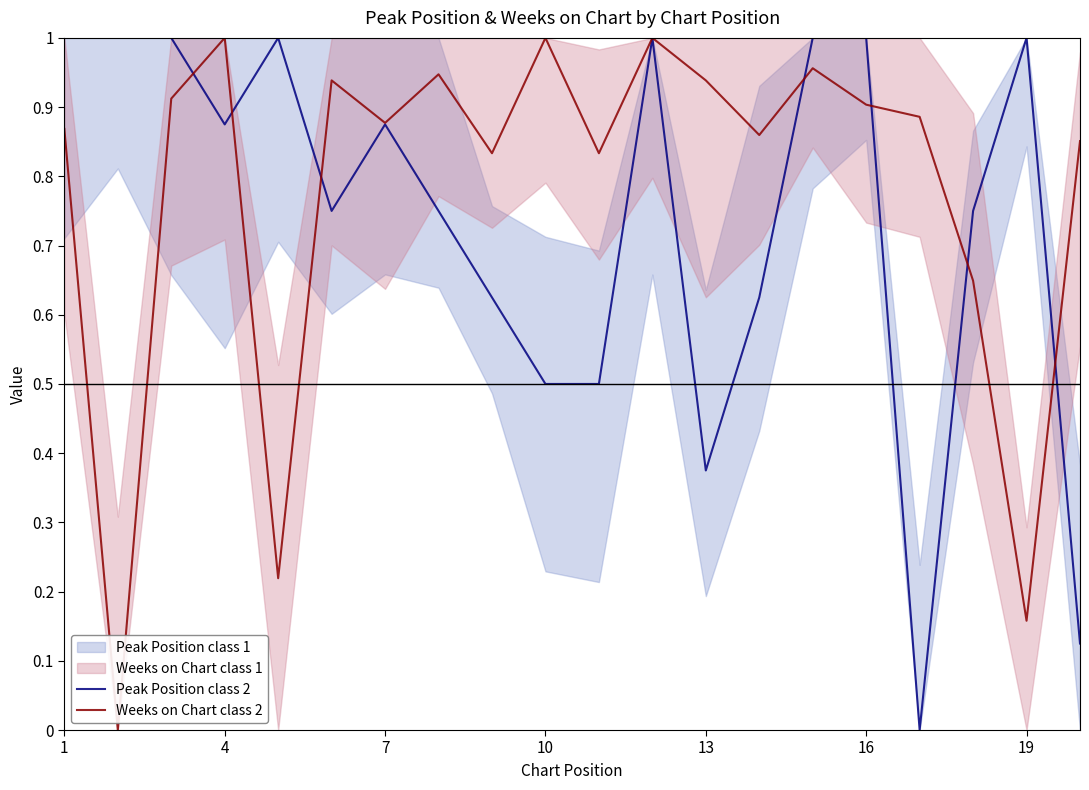

Which category has the highest value in the Peak Position class 2 series?

1